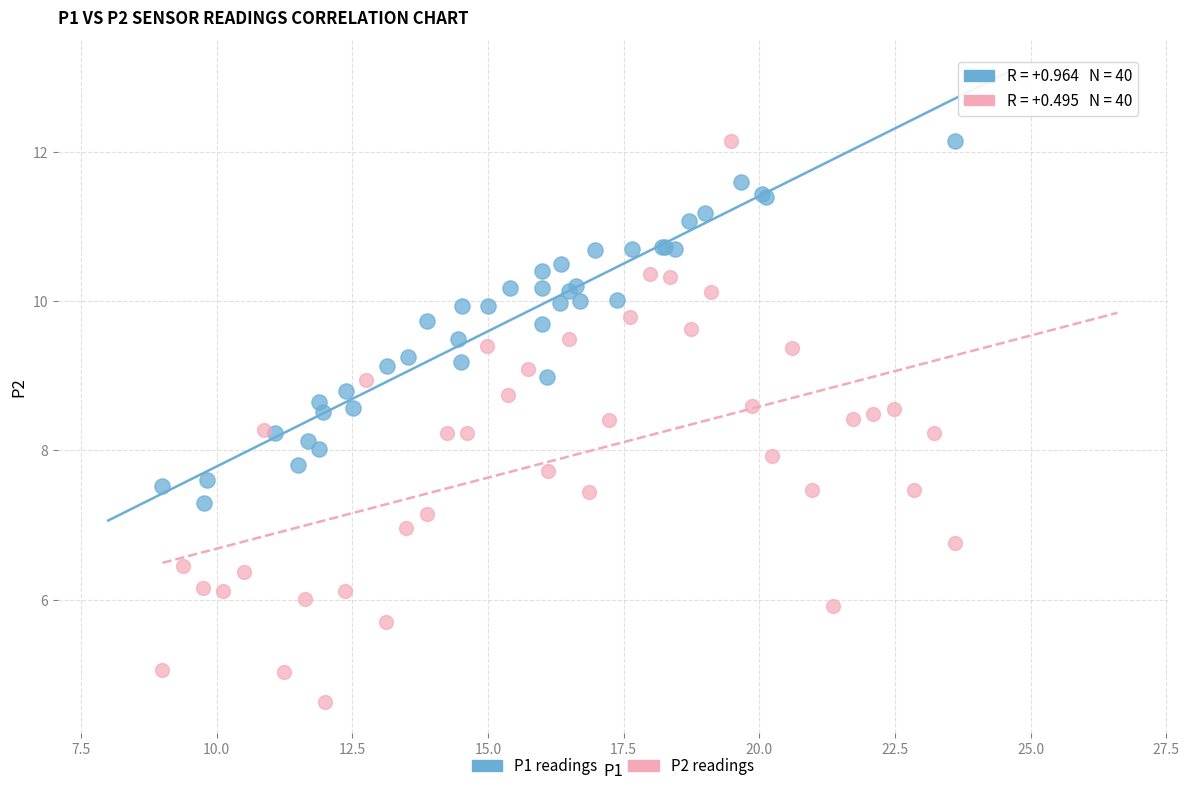

What are all the series names shown in the legend?

P1 readings, P2 readings